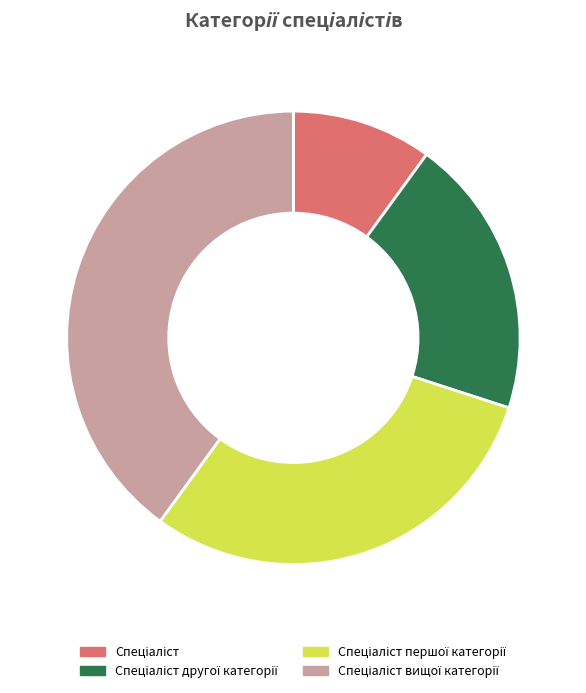

Does any single category account for the majority?

No